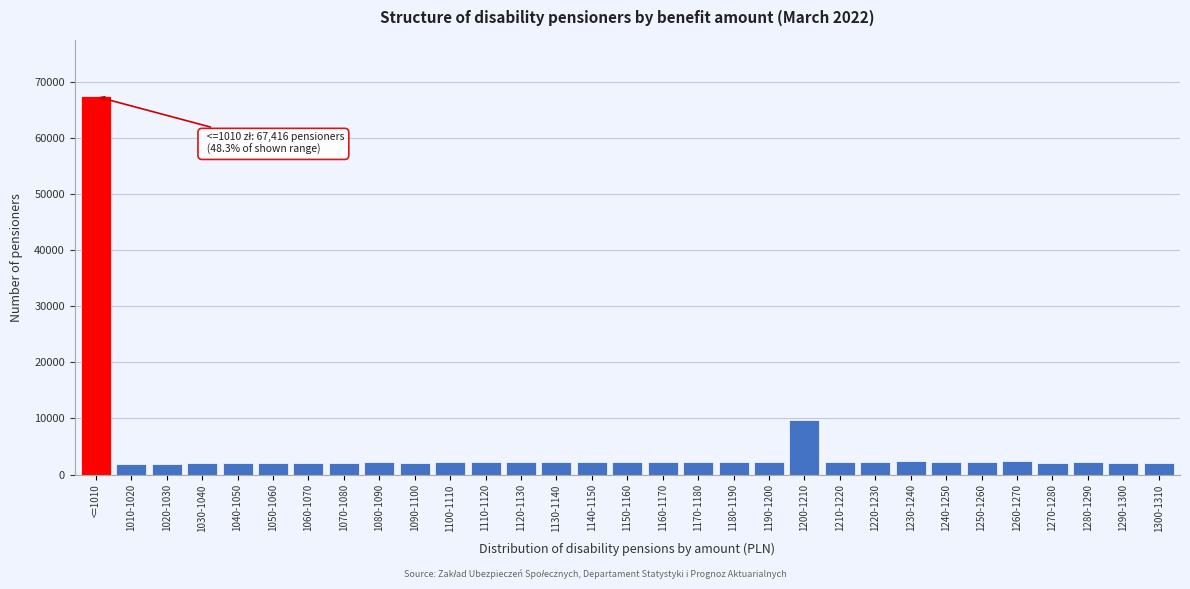

What is the difference between the maximum and minimum values?

65560